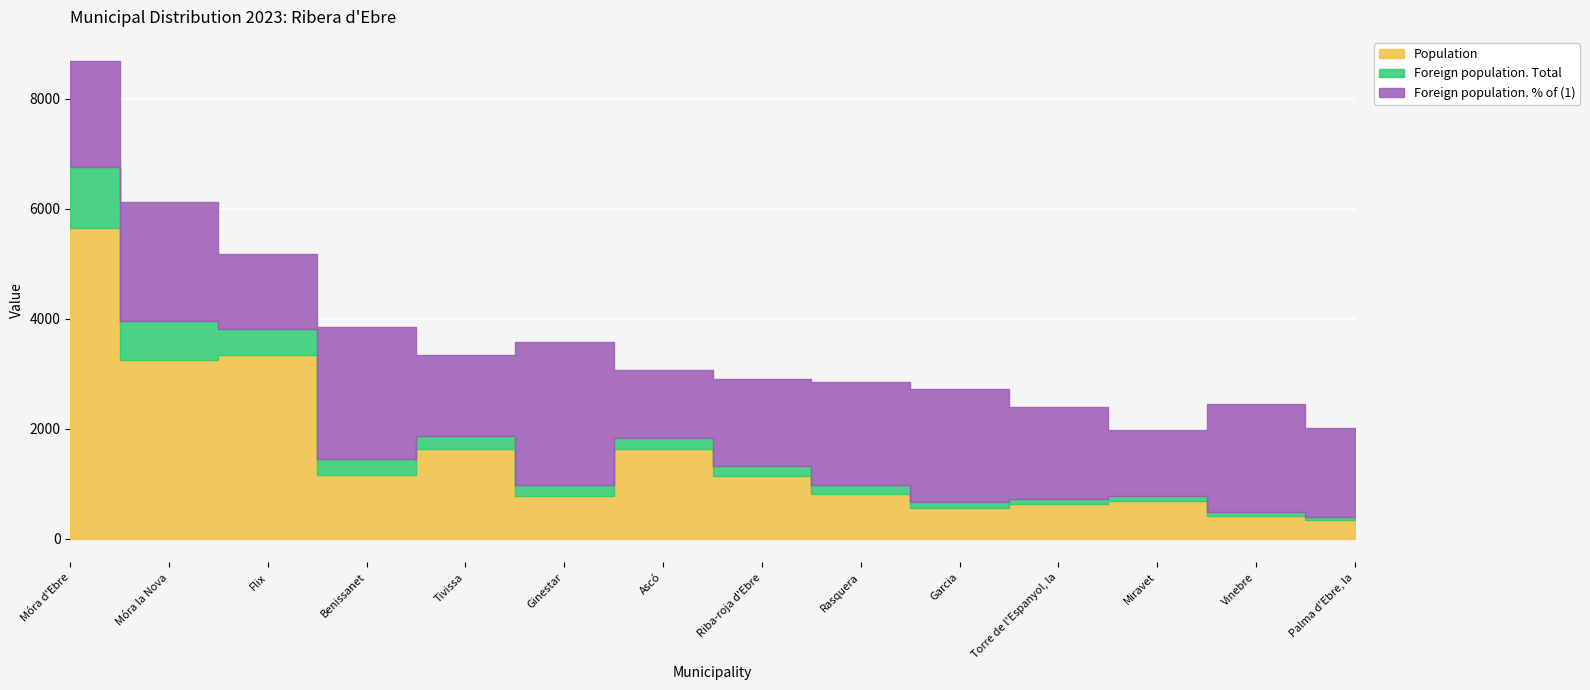

What is the smallest value displayed?

55